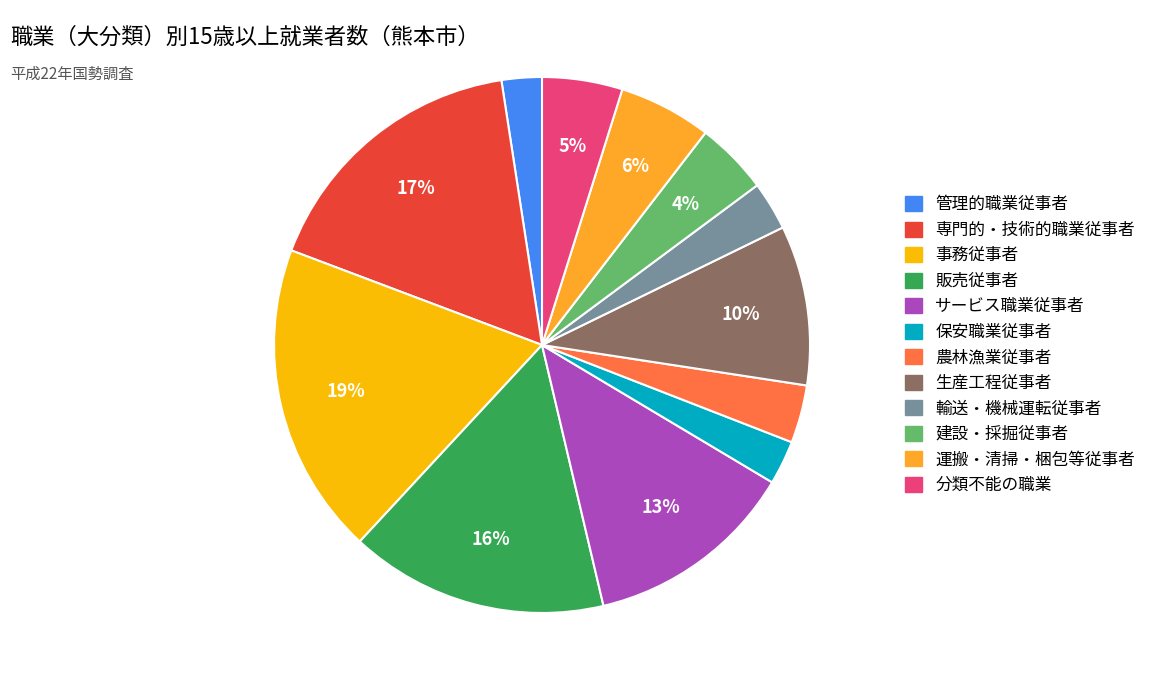

Is 輸送・機械運転従事者 the majority of the pie?

No